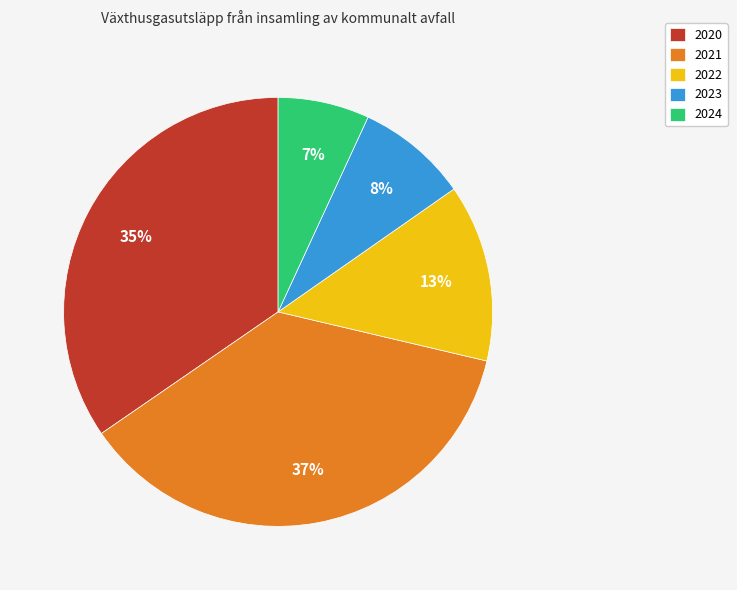

Is the sum of 2022 and 2023 greater than half?

No